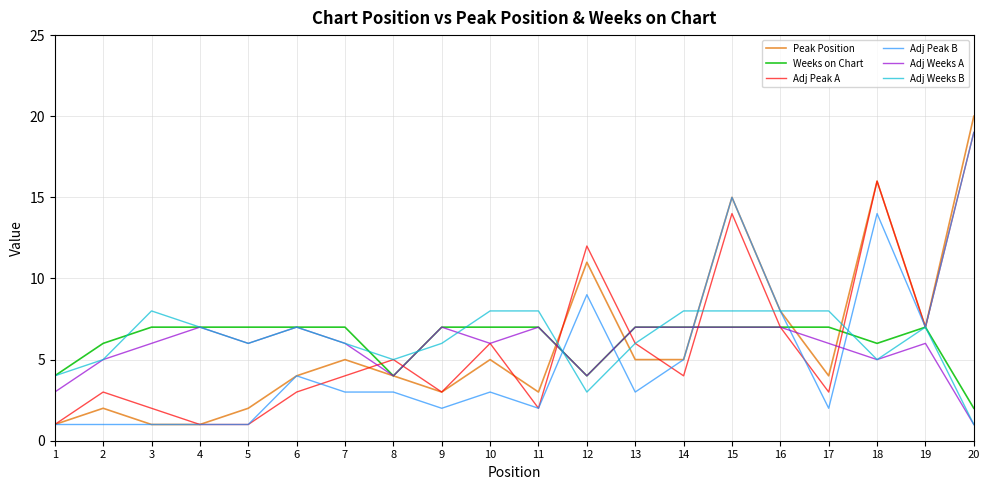

The Adj Peak B series shows 8 at 15. True or false?

False